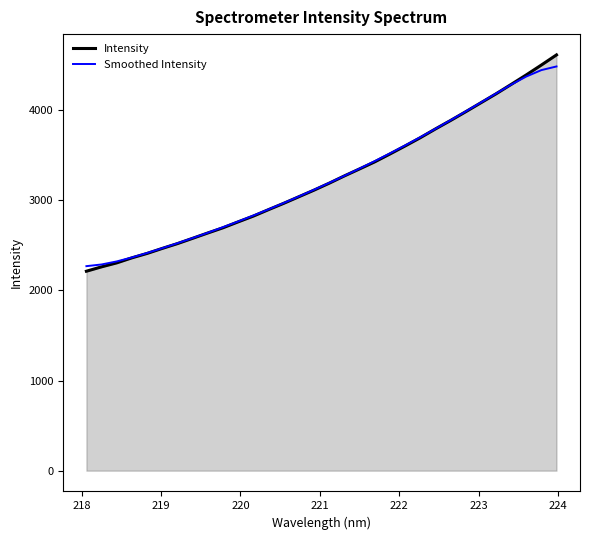

Which series has the largest range (max minus min)?

Intensity